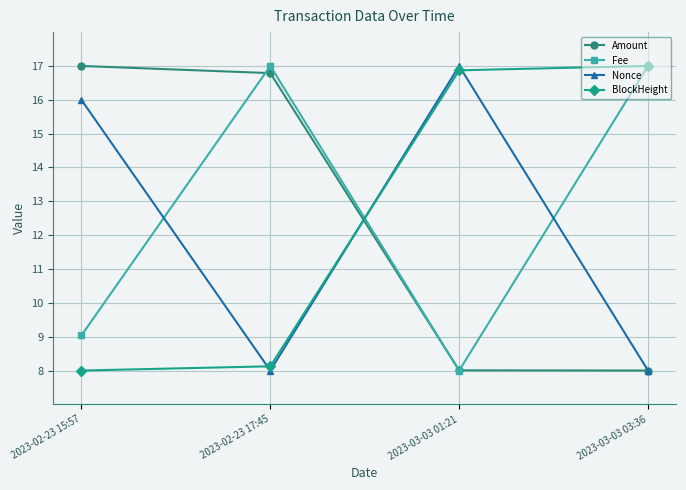

What is the maximum value shown in the chart?

17.0